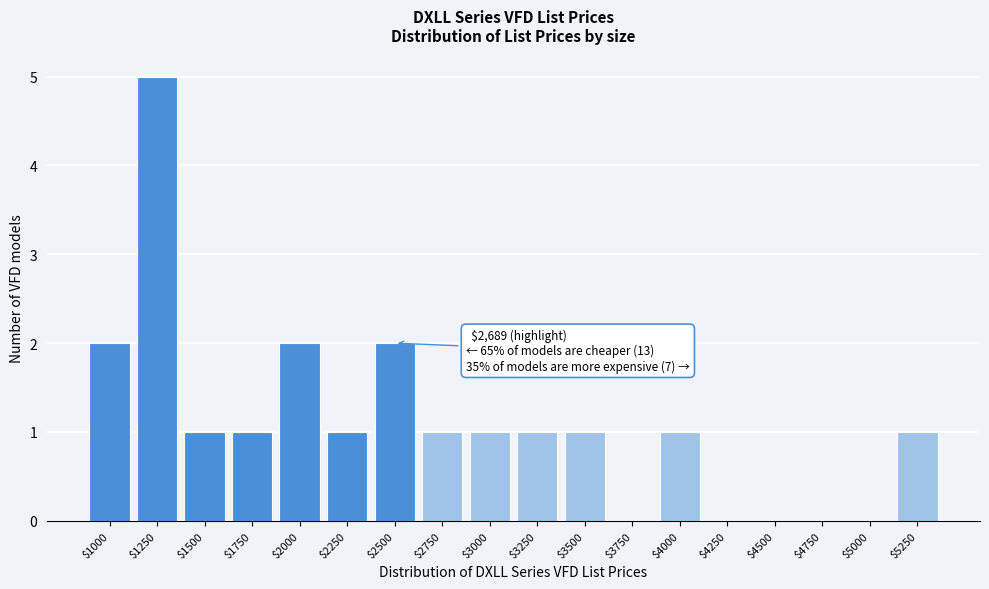

The chart shows a value of 1 at $1250. True or false?

False